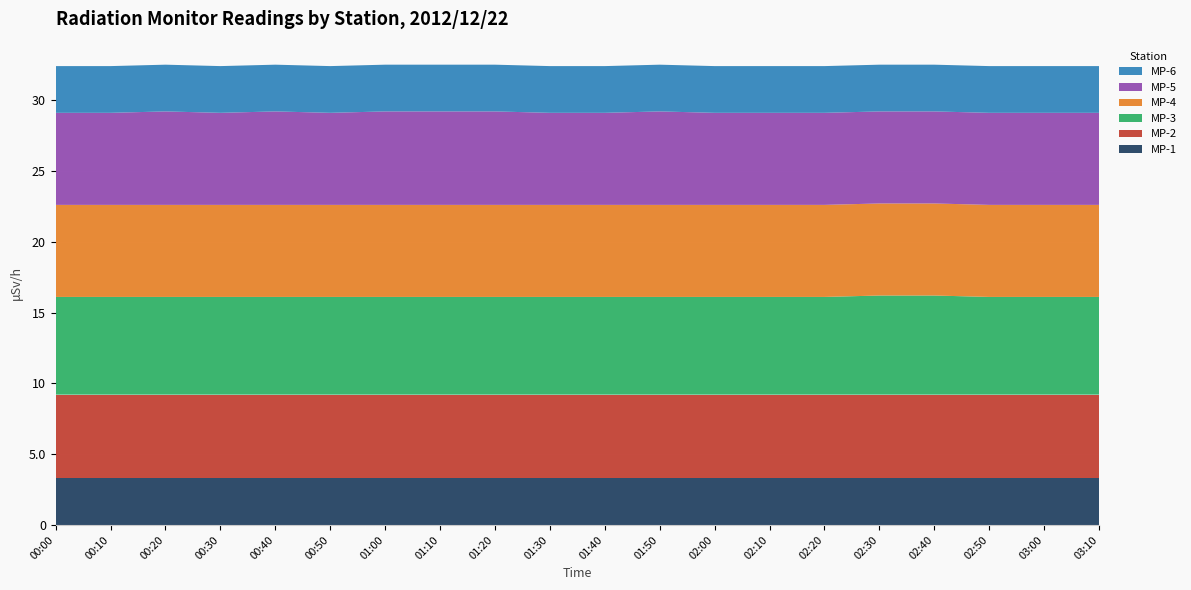

Reading left to right, list all the values displayed in this chart.

MP-1: 3.3	3.3	3.3	3.3	3.3	3.3	3.3	3.3	3.3	3.3	3.3	3.3	3.3	3.3	3.3	3.3	3.3	3.3	3.3	3.3
MP-2: 5.9	5.9	5.9	5.9	5.9	5.9	5.9	5.9	5.9	5.9	5.9	5.9	5.9	5.9	5.9	5.9	5.9	5.9	5.9	5.9
MP-3: 6.9	6.9	6.9	6.9	6.9	6.9	6.9	6.9	6.9	6.9	6.9	6.9	6.9	6.9	6.9	7.0	7.0	6.9	6.9	6.9
MP-4: 6.5	6.5	6.5	6.5	6.5	6.5	6.5	6.5	6.5	6.5	6.5	6.5	6.5	6.5	6.5	6.5	6.5	6.5	6.5	6.5
MP-5: 6.5	6.5	6.6	6.5	6.6	6.5	6.6	6.6	6.6	6.5	6.5	6.6	6.5	6.5	6.5	6.5	6.5	6.5	6.5	6.5
MP-6: 3.3	3.3	3.3	3.3	3.3	3.3	3.3	3.3	3.3	3.3	3.3	3.3	3.3	3.3	3.3	3.3	3.3	3.3	3.3	3.3